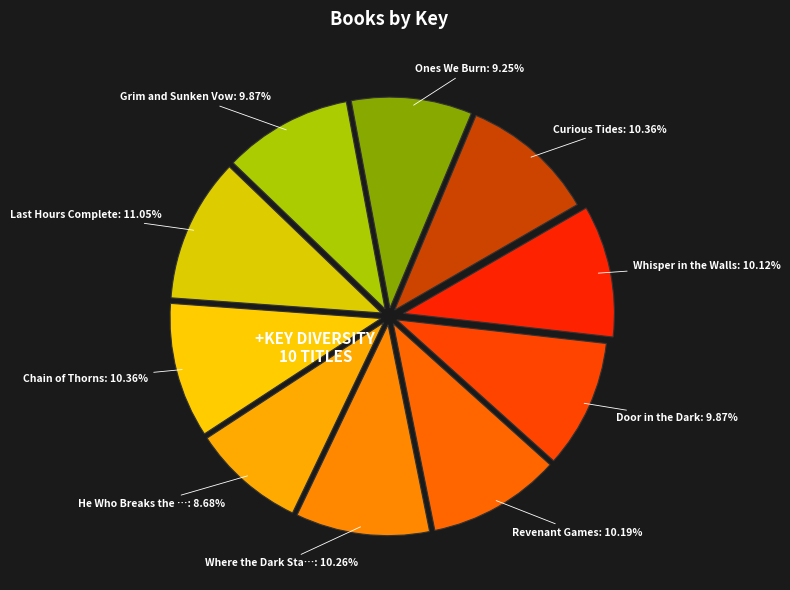

Which category has the smallest portion of the pie?

He Who Breaks the Earth